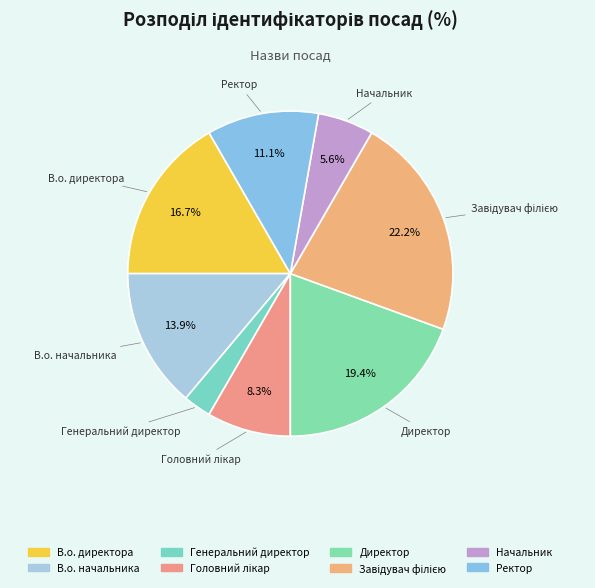

Approximately how many times larger is the value at В.о. директора compared to Ректор?

1.5